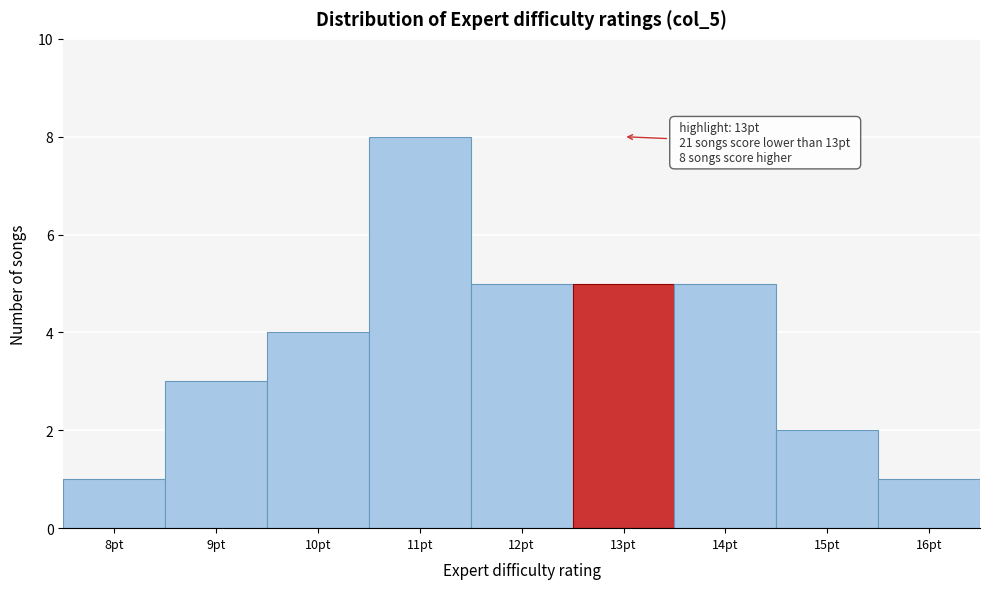

Which range on the x-axis has the tallest bar?

10.5 to 11.5